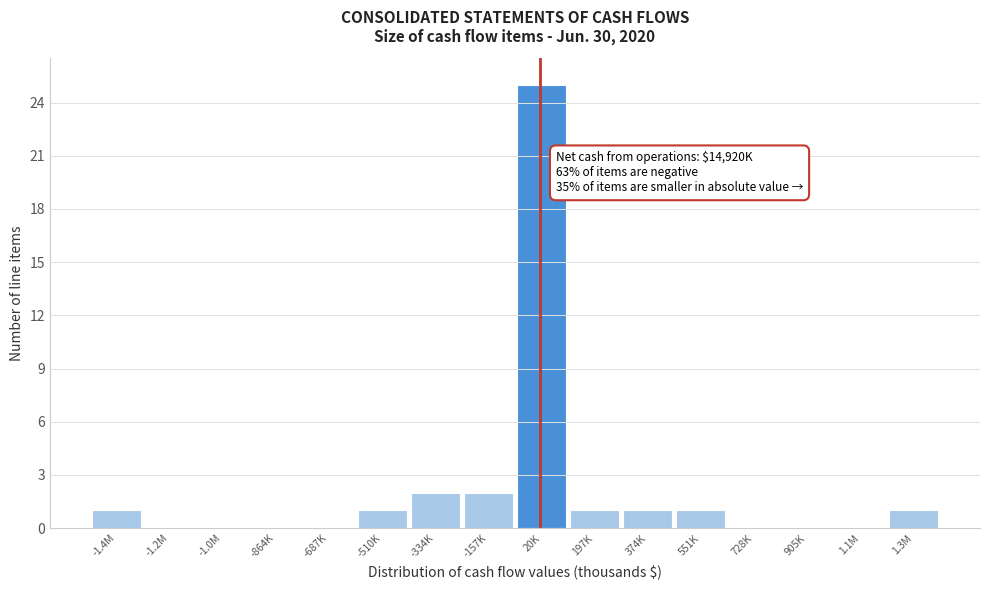

Reading right to left, what are all the values shown in this chart?

1.3M=1	1.1M=0	905K=0	728K=0	551K=1	374K=1	197K=1	20K=25	-157K=2	-334K=2	-510K=1	-687K=0	-864K=0	-1.0M=0	-1.2M=0	-1.4M=1